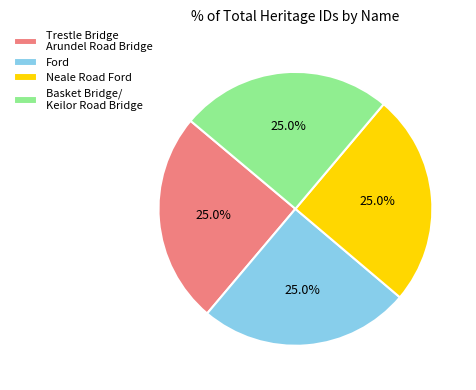

What is the total percentage of Ford and Basket Bridge/ Keilor Road Bridge?

50.0%